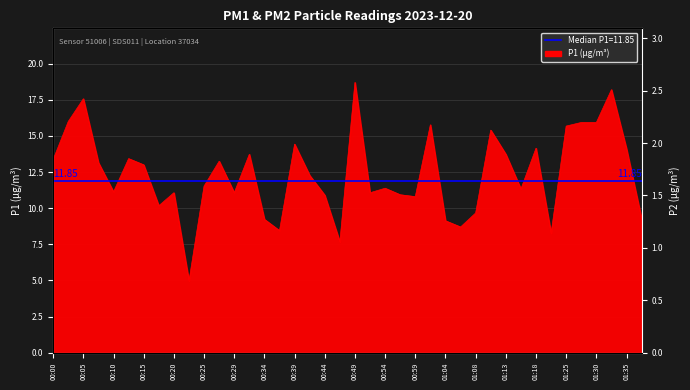

Does the chart display data point markers on the line(s)?

No